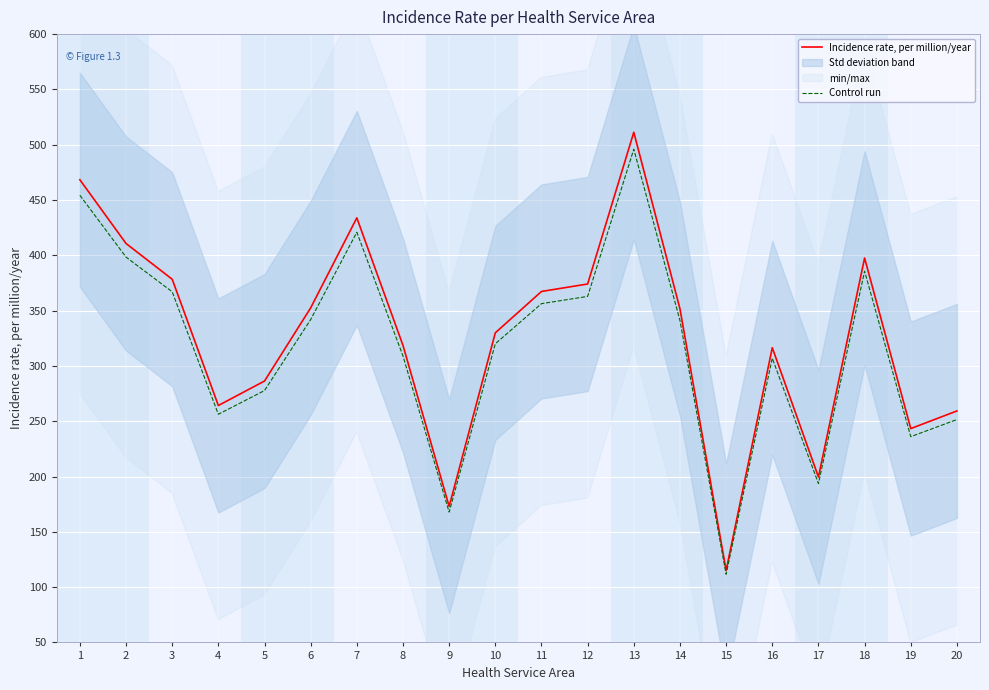

True or false: Control run and Incidence rate, per million/year cross at least once.

False